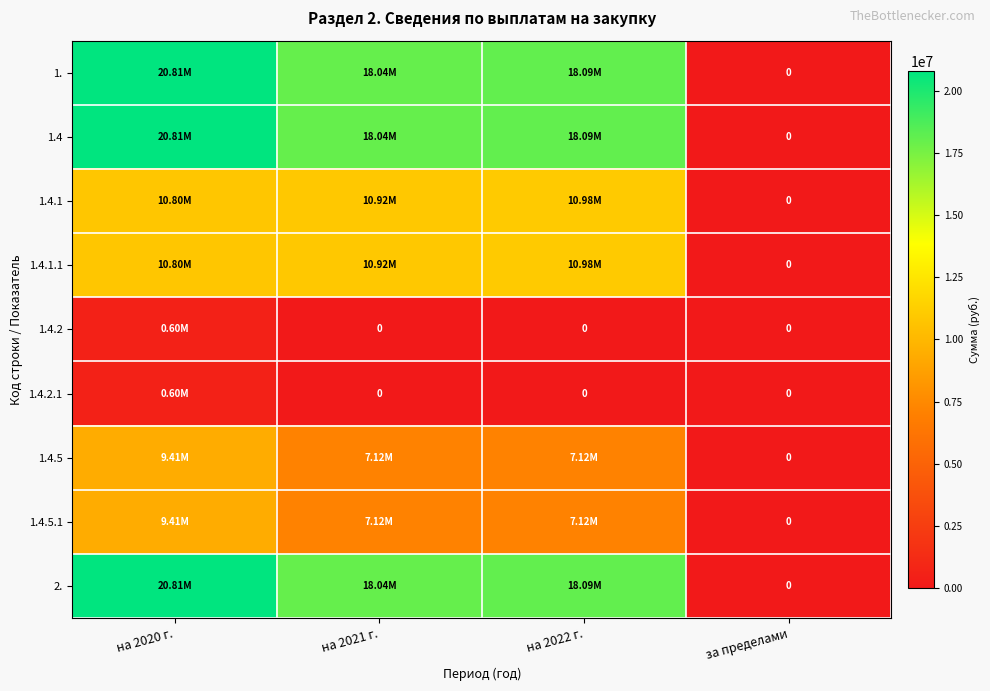

What is the difference between the highest and lowest values at на 2022 г.?

18093000.0